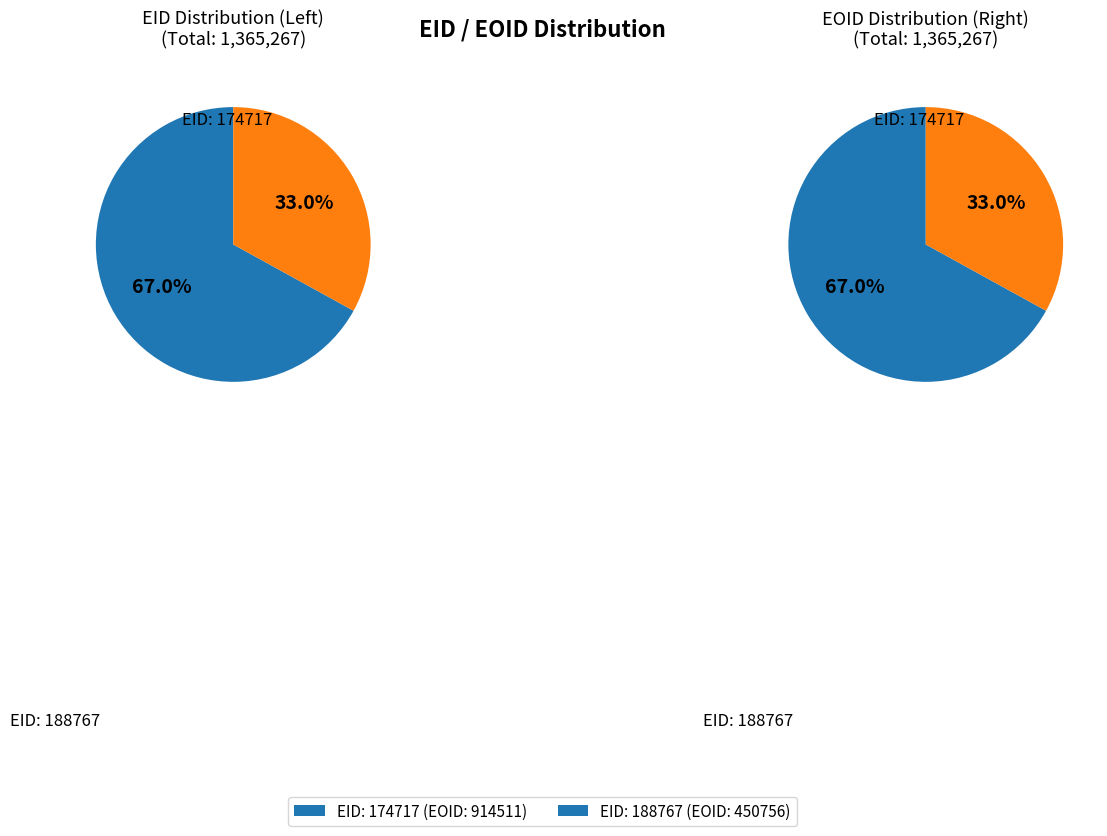

Rank the categories by 賞(研究) value from highest to lowest.

188767, 174717